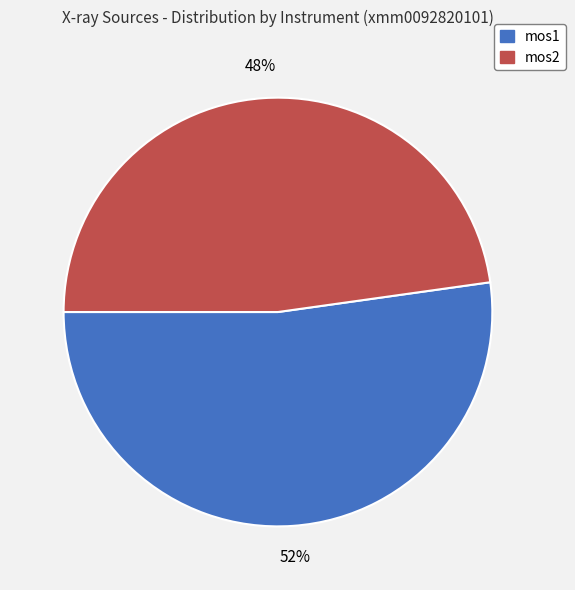

To the nearest percent, what is the average slice percentage?

50%